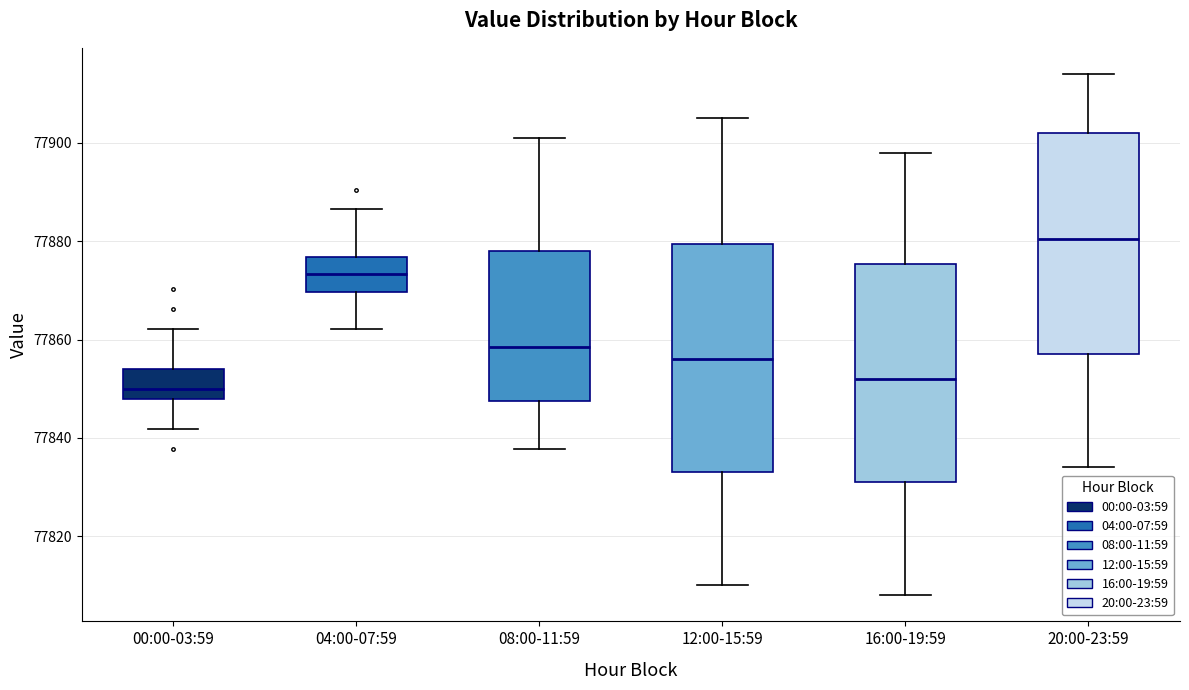

Reading left to right, transcribe this box plot: for each box, give where its median line is, the range the box spans, and where its two whiskers end, as read against the y-axis. The values are not printed on the chart, so give them approximately, as read against the axis.

00:00-03:59: median 77850, box 77848 to 77854, whiskers 77842 to 77862
04:00-07:59: median 77874, box 77870 to 77876, whiskers 77862 to 77886
08:00-11:59: median 77858, box 77848 to 77878, whiskers 77838 to 77902
12:00-15:59: median 77856, box 77834 to 77880, whiskers 77810 to 77906
16:00-19:59: median 77852, box 77832 to 77876, whiskers 77808 to 77898
20:00-23:59: median 77880, box 77858 to 77902, whiskers 77834 to 77914